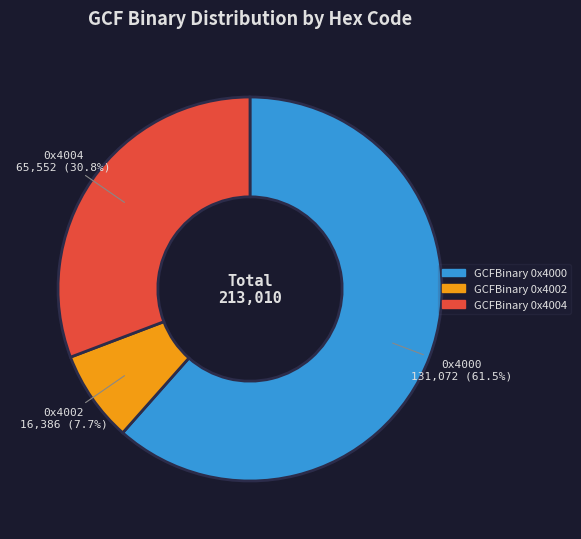

Is there a majority slice in this chart?

Yes